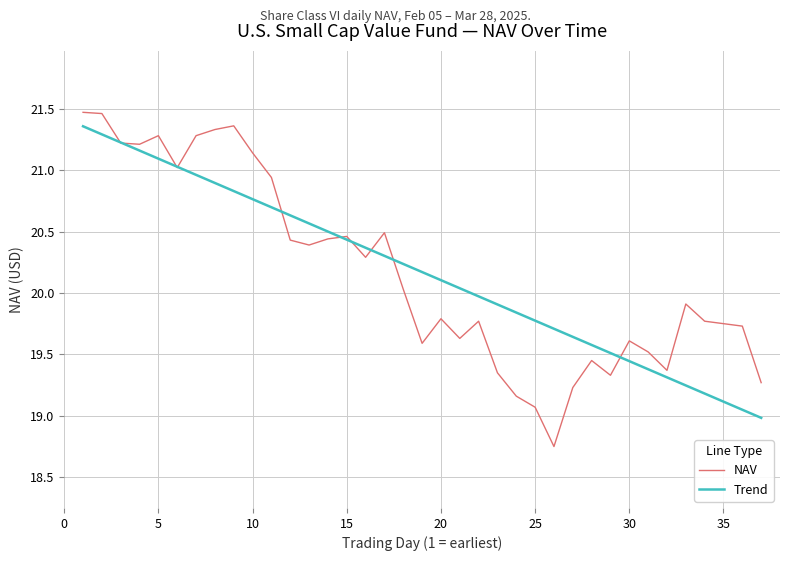

What is the difference between the maximum and minimum values in the Trend series?

2.4